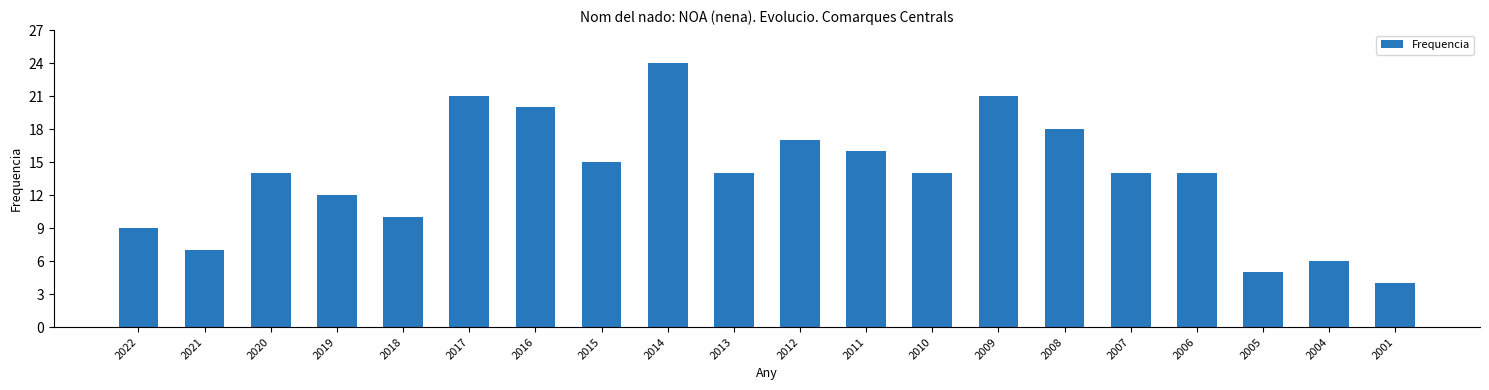

Reading left to right, extract all data points from this chart.

9	7	14	12	10	21	20	15	24	14	17	16	14	21	18	14	14	5	6	4